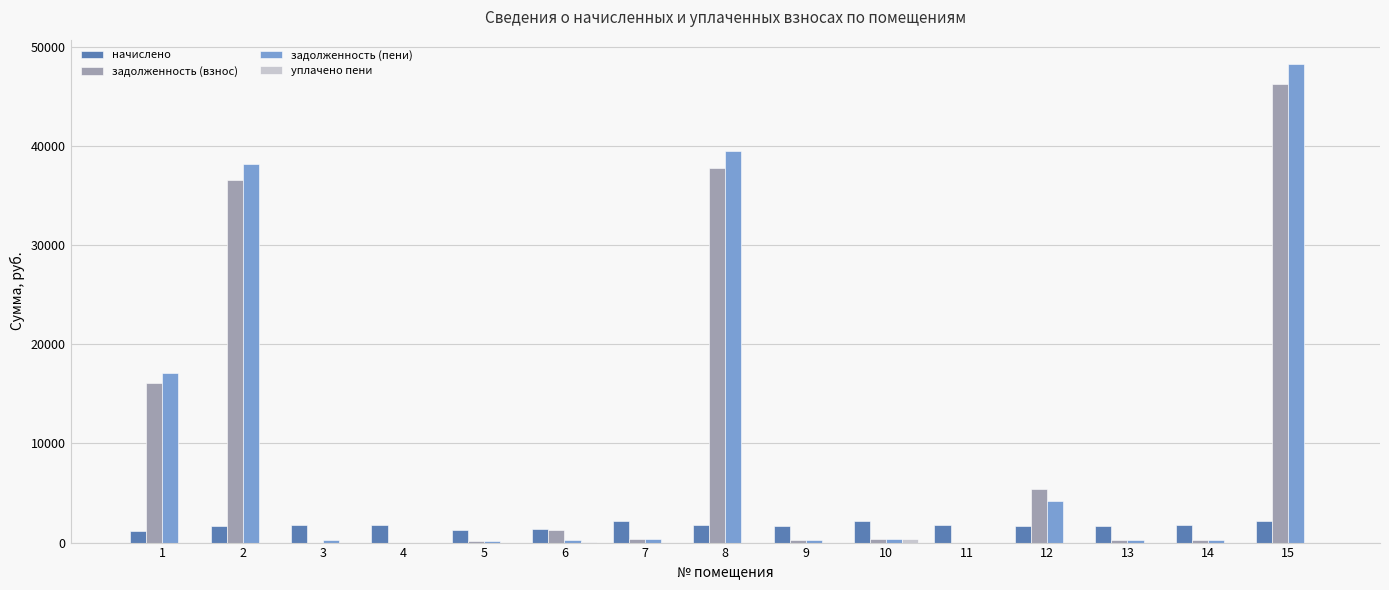

What is the sum of all задолженность (пени) values?

149439.6